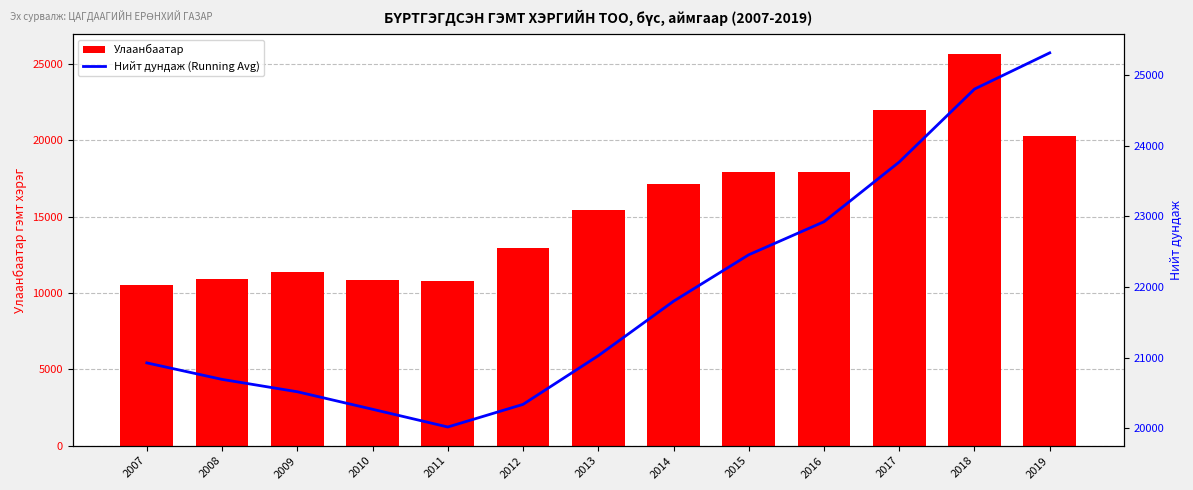

The value of Улаанбаатар at 2011 is 14960.2. True or false?

False